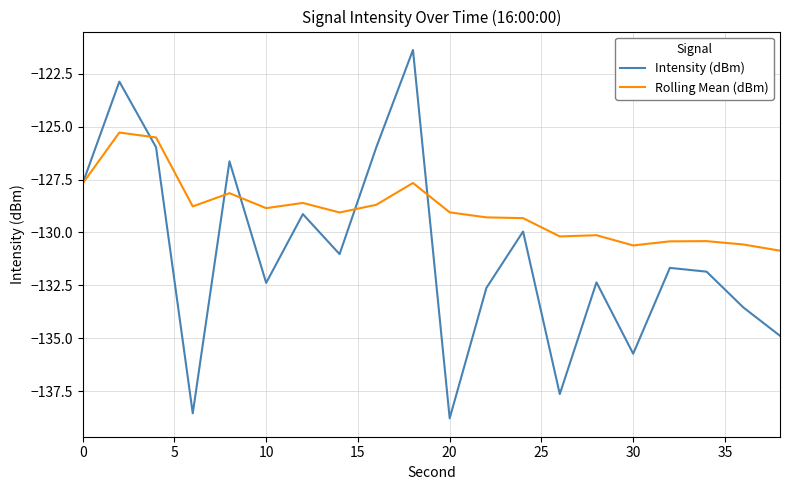

Rank the series by their average value, from highest to lowest.

Rolling Mean (dBm), Intensity (dBm)